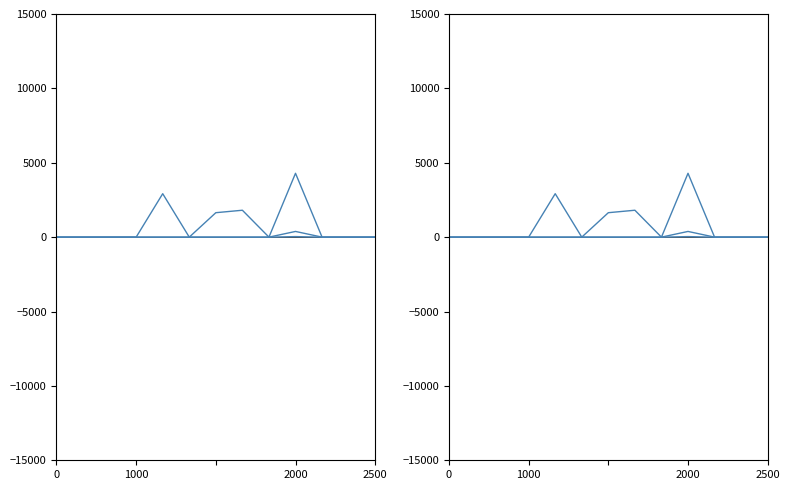

The уплачено series shows 1829.3 at 2000. True or false?

False